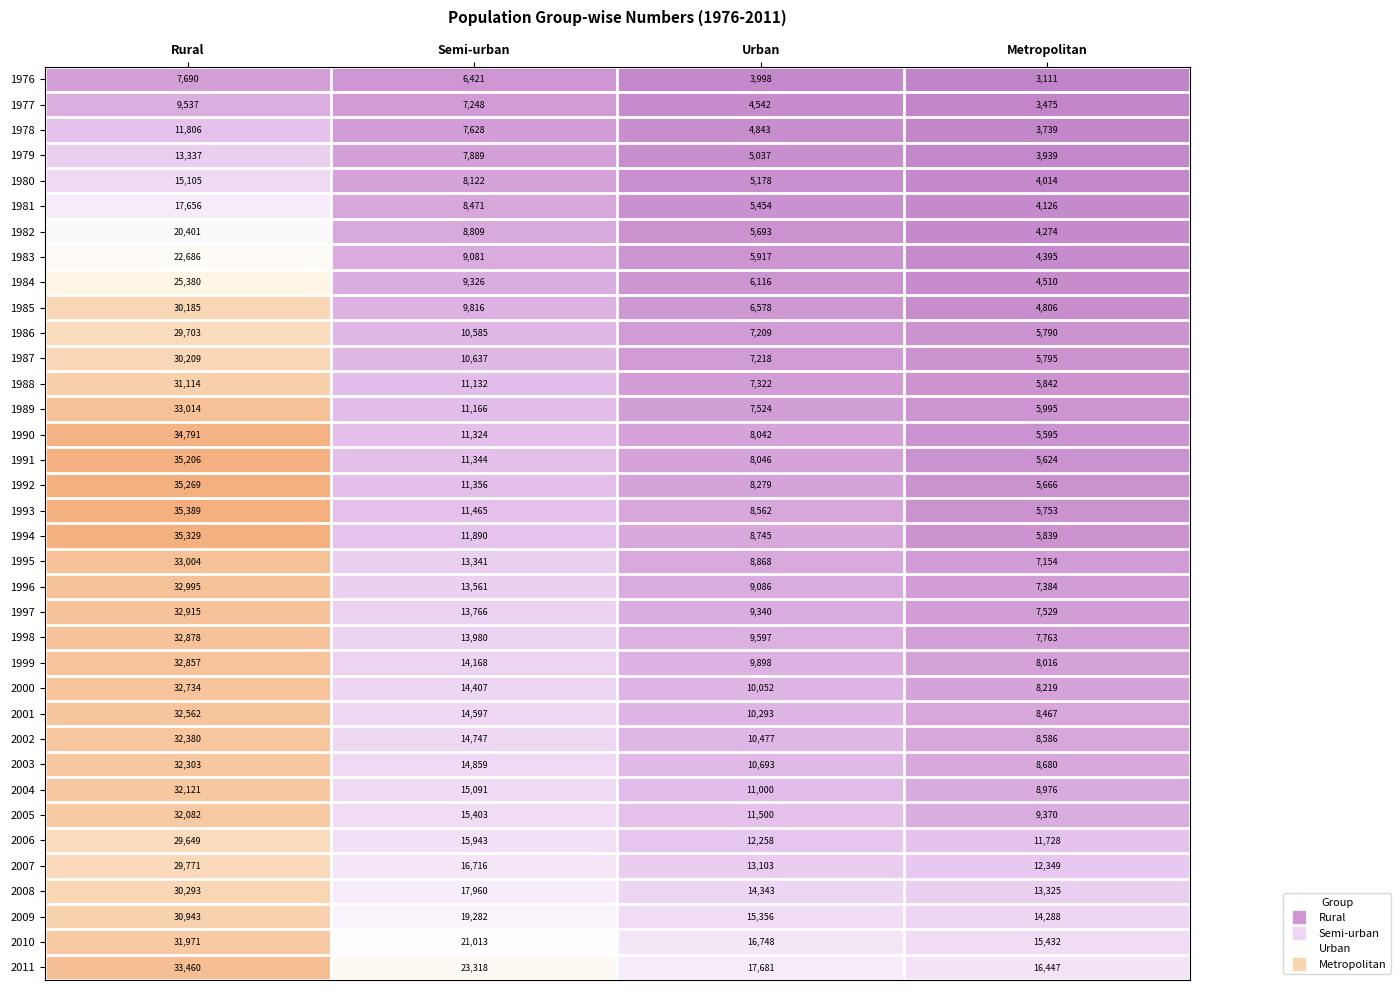

What is the greatest value displayed?

35389